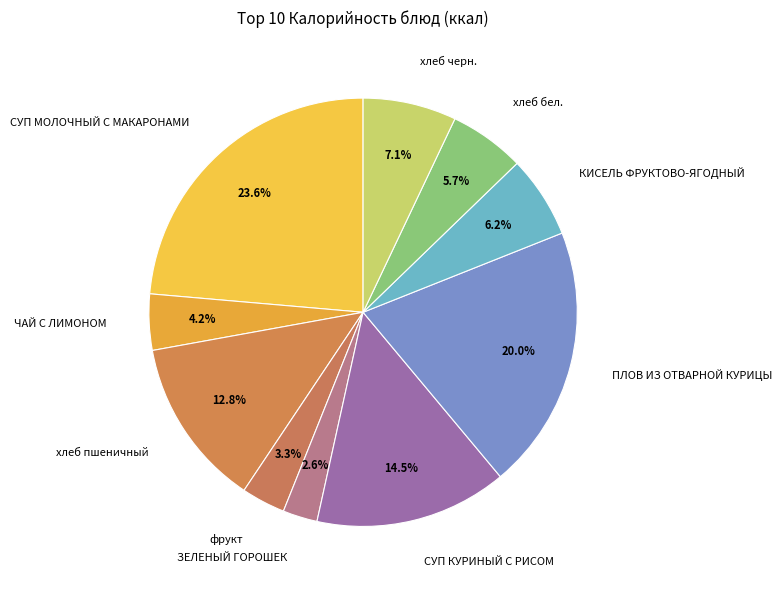

How many slices are in this pie chart?

10